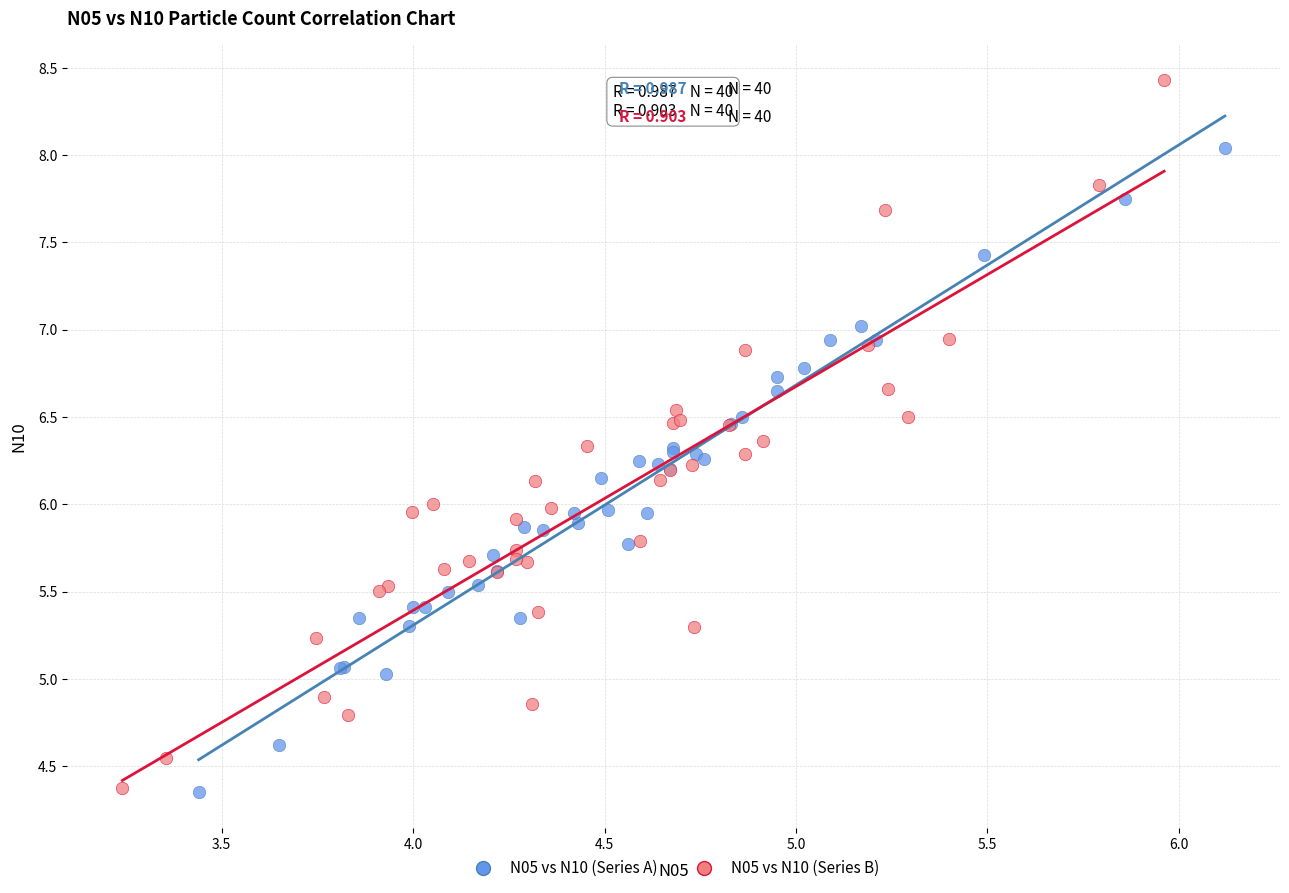

Which series reaches the maximum Y coordinate?

N05 vs N10 (Series B)